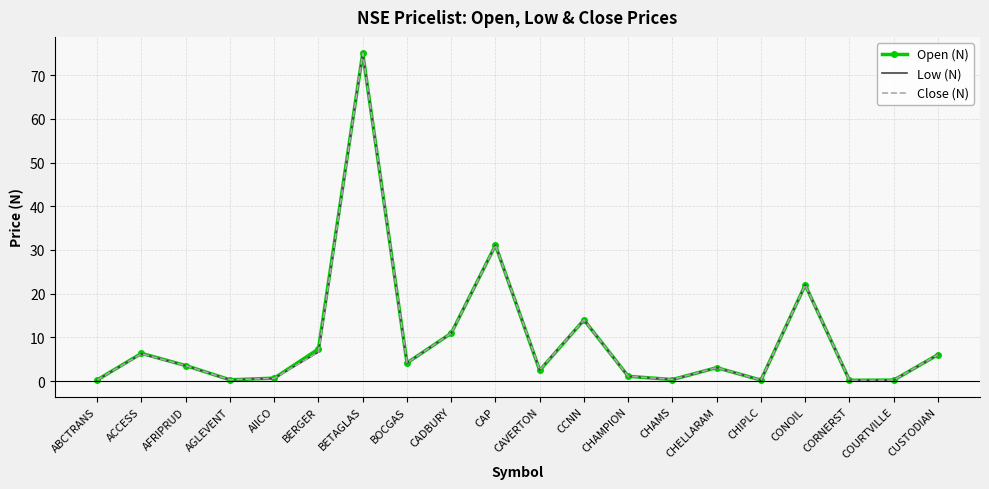

What is the approximate value of Close (N) at BERGER?

6.7